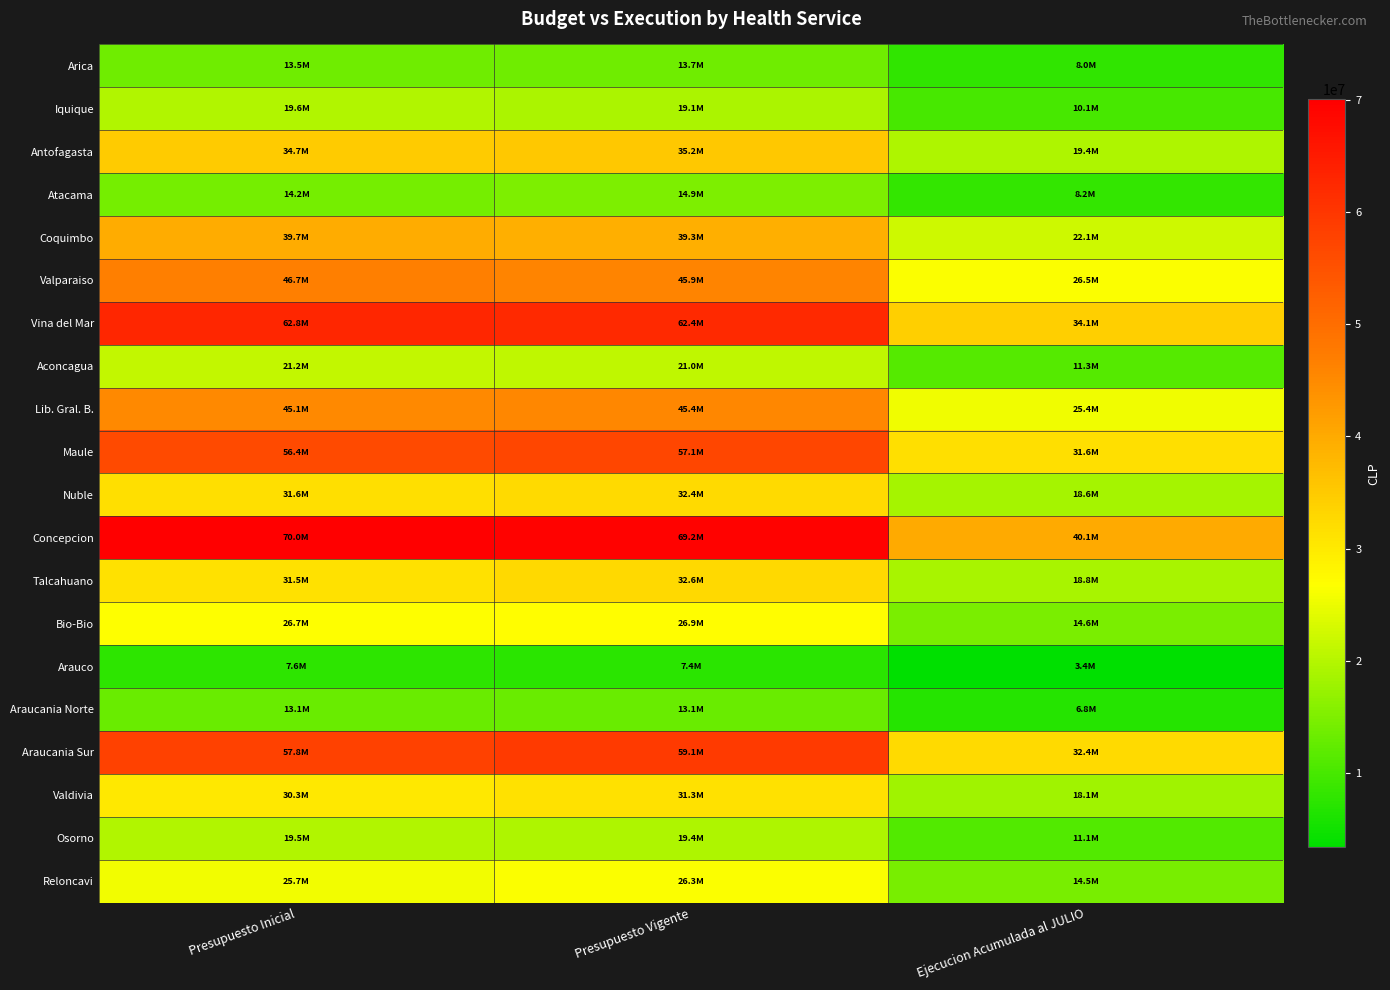

Reading left to right, what are all the values shown in this chart?

Arica: Presupuesto Inicial=13546115	Presupuesto Vigente=13745082	Ejecucion Acumulada al JULIO=8000052
Iquique: Presupuesto Inicial=19551563	Presupuesto Vigente=19149888	Ejecucion Acumulada al JULIO=10130657
Antofagasta: Presupuesto Inicial=34655824	Presupuesto Vigente=35238024	Ejecucion Acumulada al JULIO=19350251
Atacama: Presupuesto Inicial=14226215	Presupuesto Vigente=14868560	Ejecucion Acumulada al JULIO=8249737
Coquimbo: Presupuesto Inicial=39674385	Presupuesto Vigente=39260282	Ejecucion Acumulada al JULIO=22135157
Valparaiso: Presupuesto Inicial=46731584	Presupuesto Vigente=45853253	Ejecucion Acumulada al JULIO=26504863
Vina del Mar: Presupuesto Inicial=62842978	Presupuesto Vigente=62441615	Ejecucion Acumulada al JULIO=34107539
Aconcagua: Presupuesto Inicial=21165334	Presupuesto Vigente=20978008	Ejecucion Acumulada al JULIO=11346495
Lib. Gral. B.: Presupuesto Inicial=45085291	Presupuesto Vigente=45423279	Ejecucion Acumulada al JULIO=25442986
Maule: Presupuesto Inicial=56413245	Presupuesto Vigente=57096168	Ejecucion Acumulada al JULIO=31636389
Nuble: Presupuesto Inicial=31630525	Presupuesto Vigente=32386799	Ejecucion Acumulada al JULIO=18569650
Concepcion: Presupuesto Inicial=70015697	Presupuesto Vigente=69239464	Ejecucion Acumulada al JULIO=40061750
Talcahuano: Presupuesto Inicial=31455742	Presupuesto Vigente=32646859	Ejecucion Acumulada al JULIO=18834946
Bio-Bio: Presupuesto Inicial=26730648	Presupuesto Vigente=26919556	Ejecucion Acumulada al JULIO=14590988
Arauco: Presupuesto Inicial=7554349	Presupuesto Vigente=7436833	Ejecucion Acumulada al JULIO=3364052
Araucania Norte: Presupuesto Inicial=13065385	Presupuesto Vigente=13147222	Ejecucion Acumulada al JULIO=6755576
Araucania Sur: Presupuesto Inicial=57799330	Presupuesto Vigente=59085448	Ejecucion Acumulada al JULIO=32410899
Valdivia: Presupuesto Inicial=30290849	Presupuesto Vigente=31336616	Ejecucion Acumulada al JULIO=18091605
Osorno: Presupuesto Inicial=19538880	Presupuesto Vigente=19445652	Ejecucion Acumulada al JULIO=11079078
Reloncavi: Presupuesto Inicial=25725110	Presupuesto Vigente=26283681	Ejecucion Acumulada al JULIO=14524434